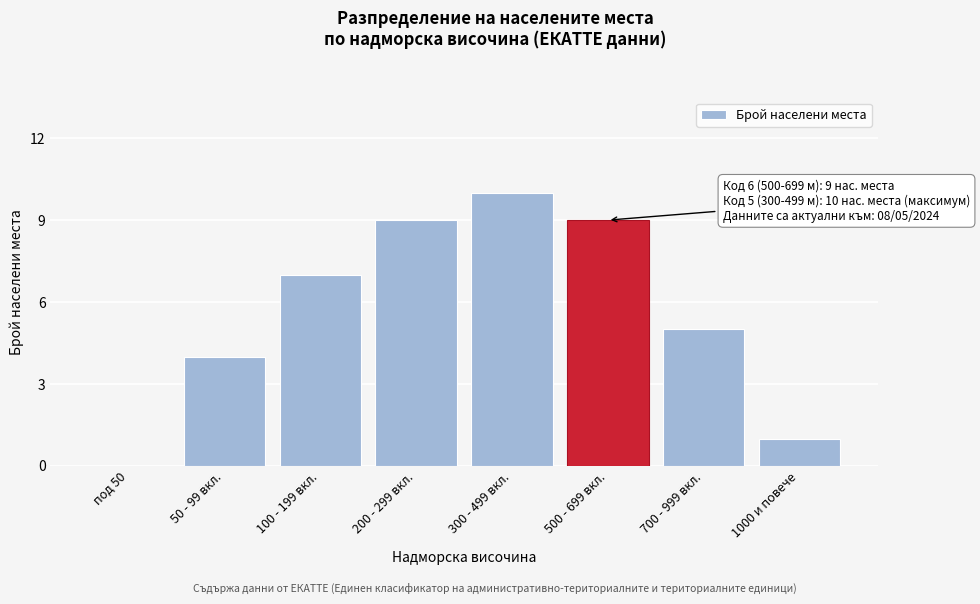

Reading left to right, what are all the values shown in this chart?

под 50=0	50 - 99 вкл.=4	100 - 199 вкл.=7	200 - 299 вкл.=9	300 - 499 вкл.=10	500 - 699 вкл.=9	700 - 999 вкл.=5	1000 и повече=1